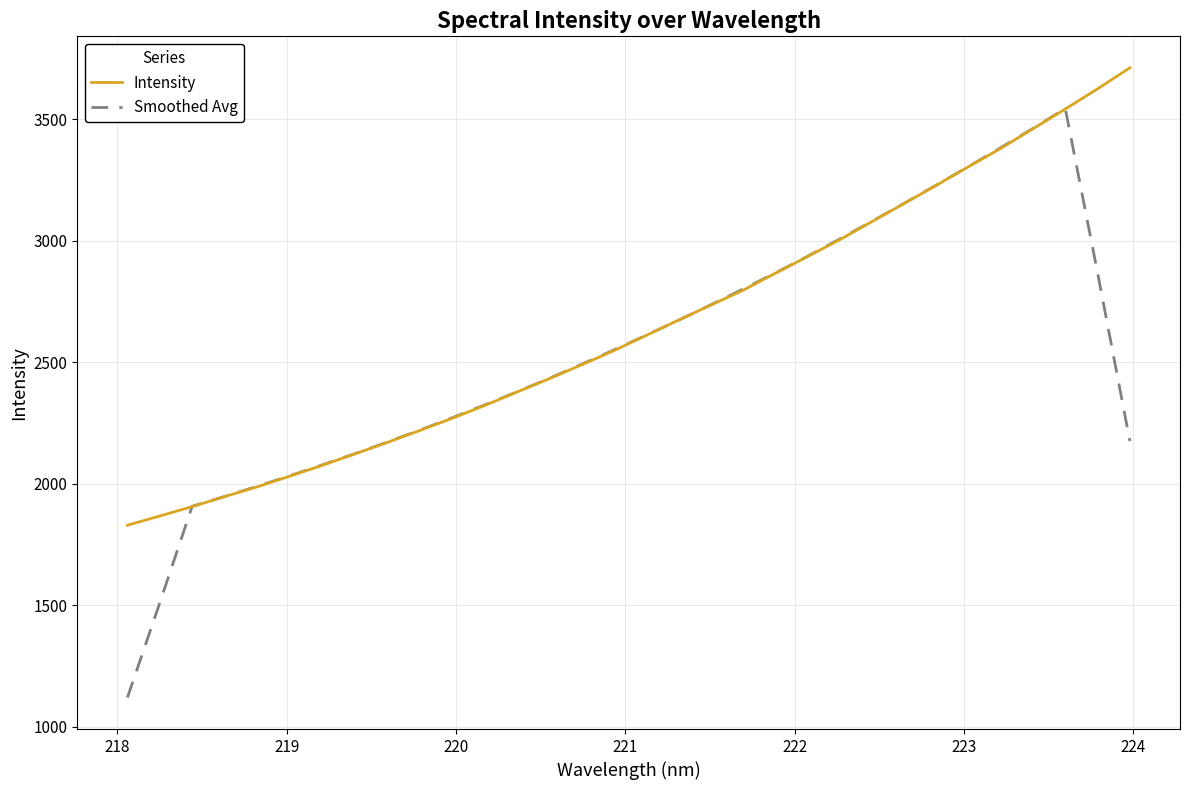

What is the greatest value displayed?

3711.2